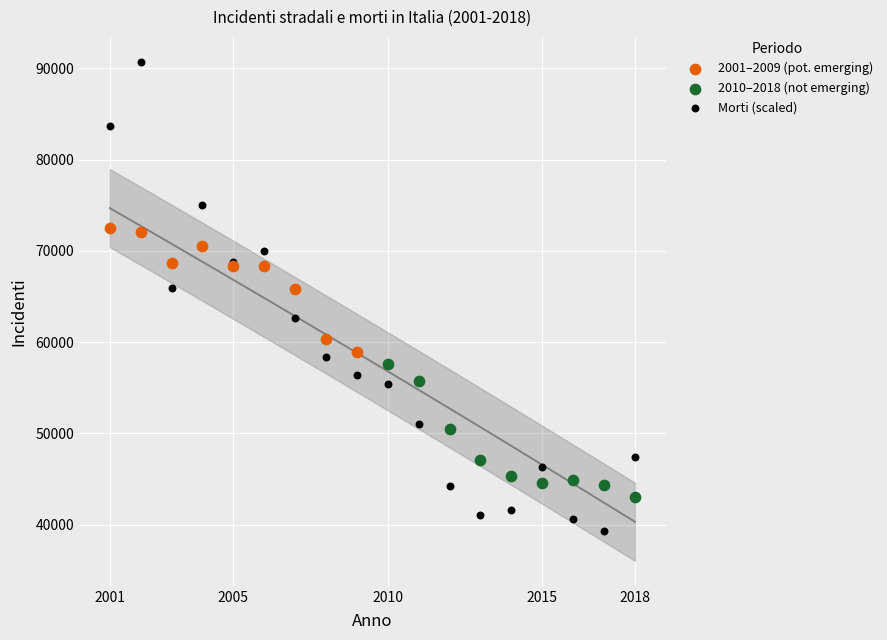

Which series reaches the minimum Y coordinate?

Morti (scaled)